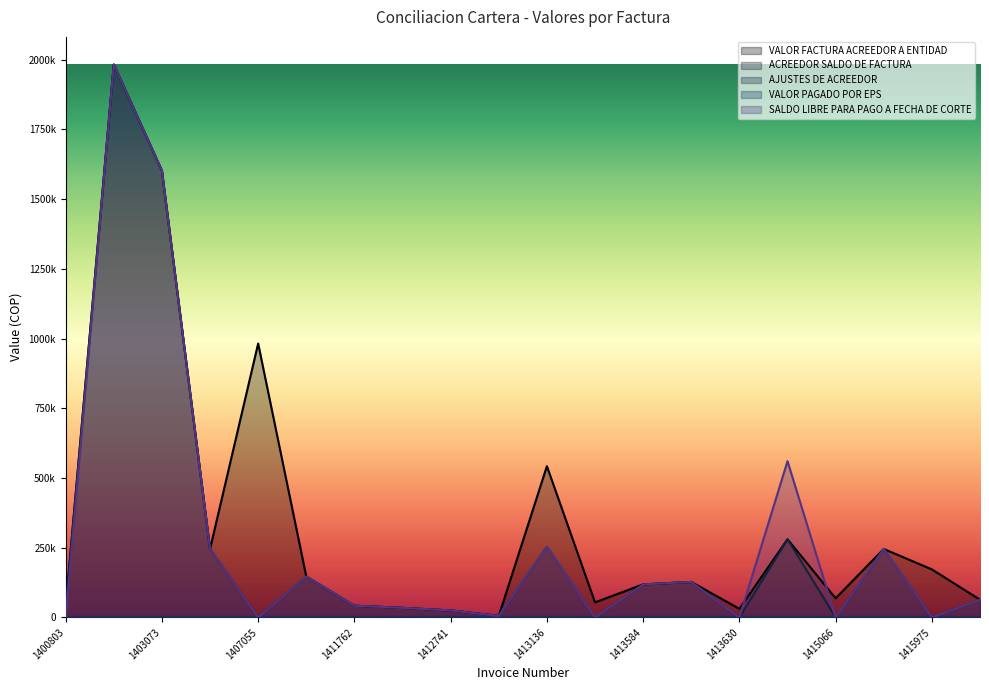

What is the average value of the AJUSTES DE ACREEDOR series?

260348